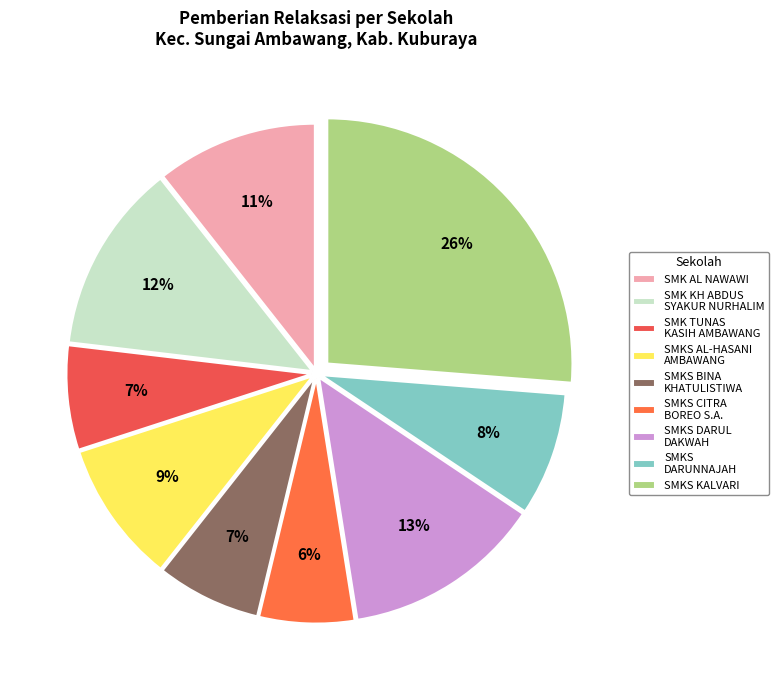

Which slice is the smallest?

SMKS CITRA BOREO S.A.